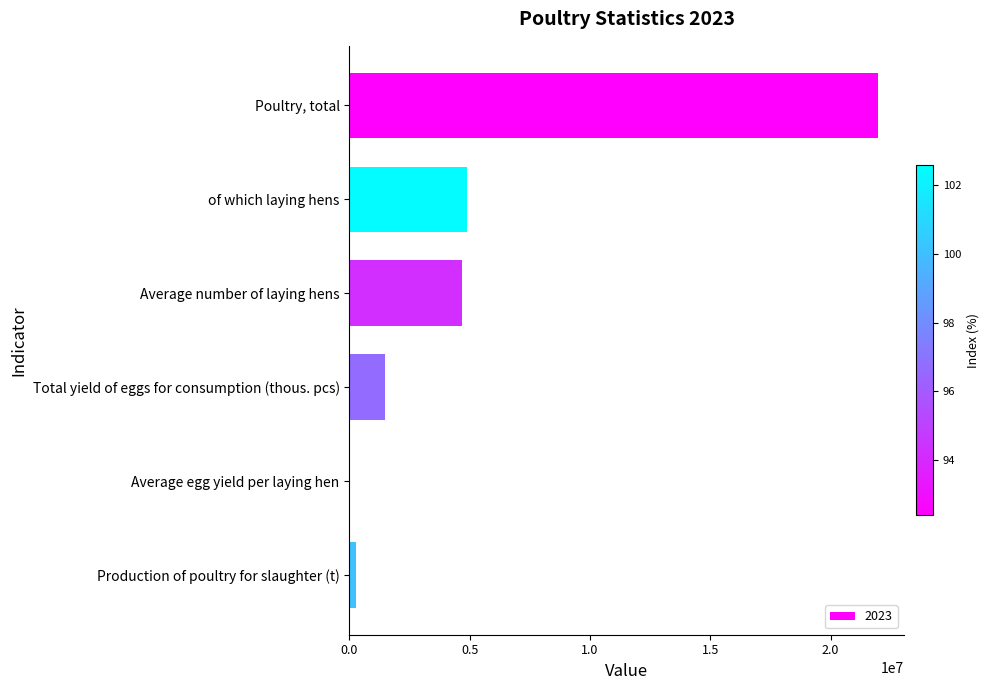

Which has a higher value, Production of poultry for slaughter (t) or Poultry, total?

Poultry, total